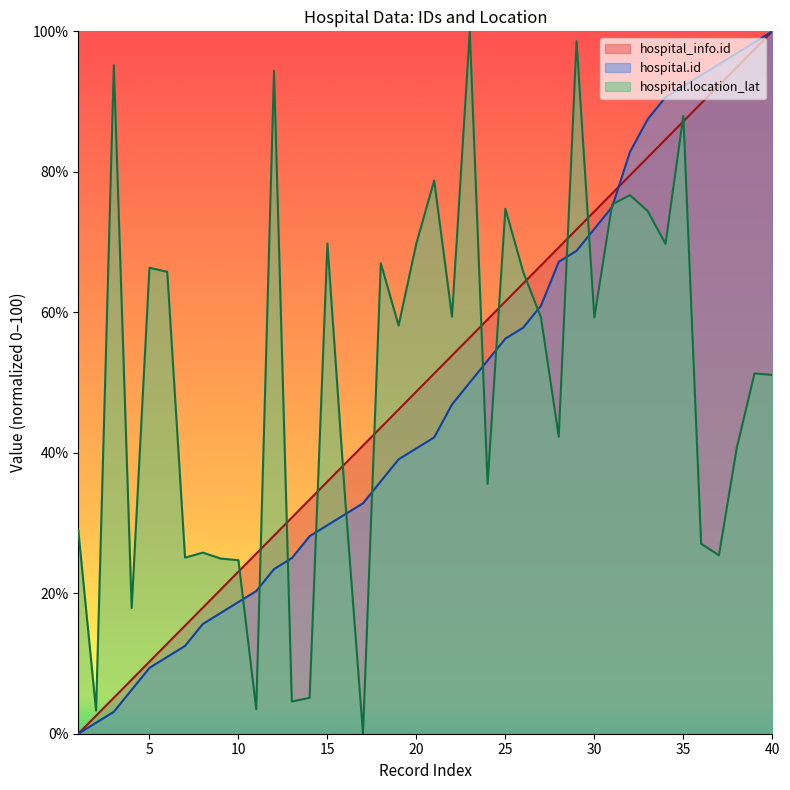

What is the value of the hospital_info.id point at the 34th from the left?

84.6